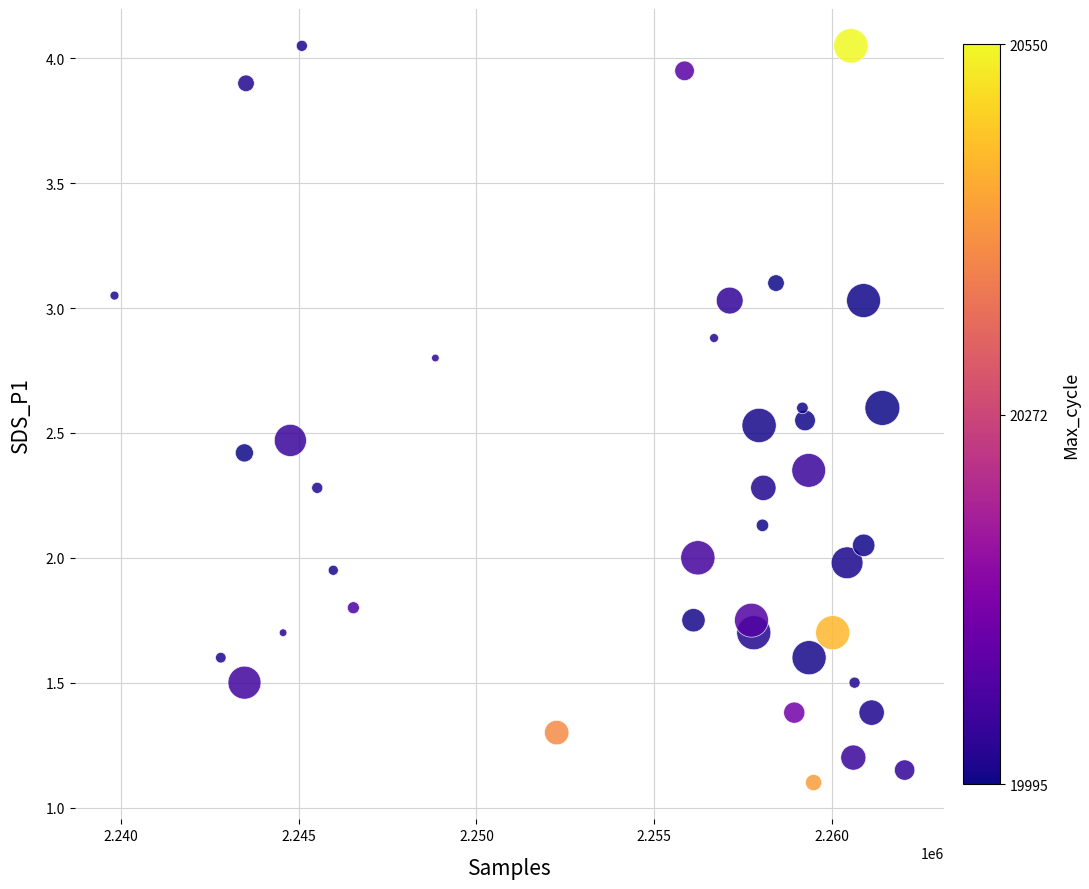

How many points are shown in the scatter plot?

40